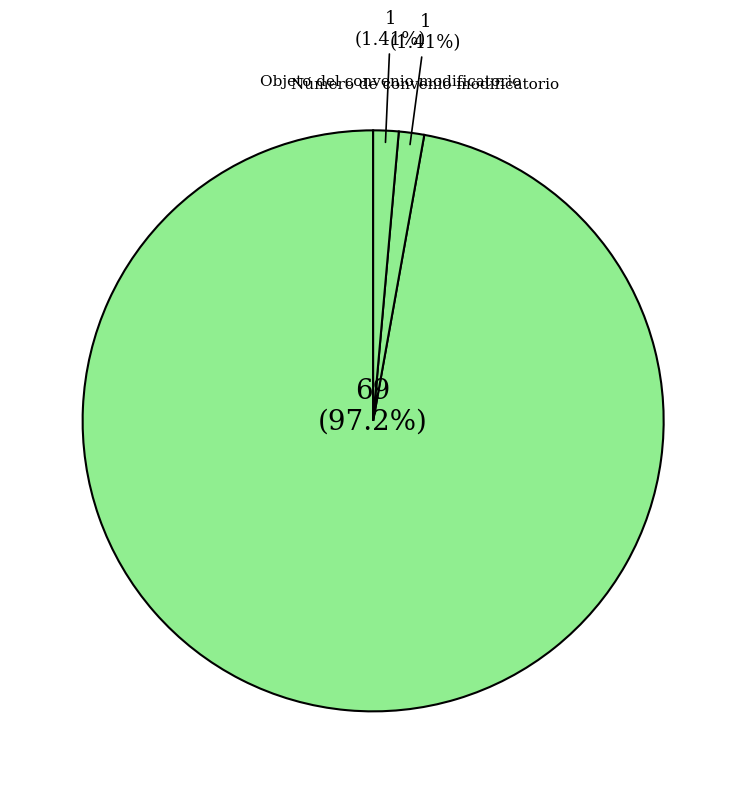

How many segments does this pie chart have?

3